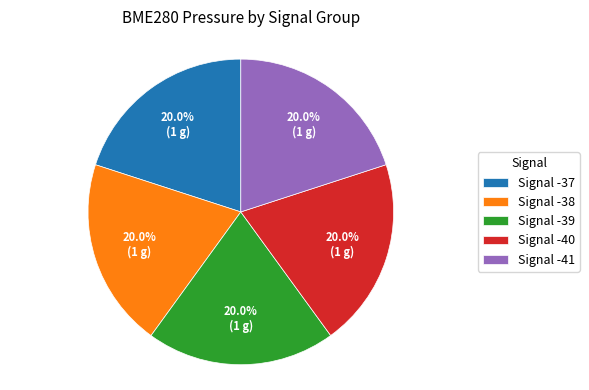

Is there any slice that represents more than half of the pie?

No